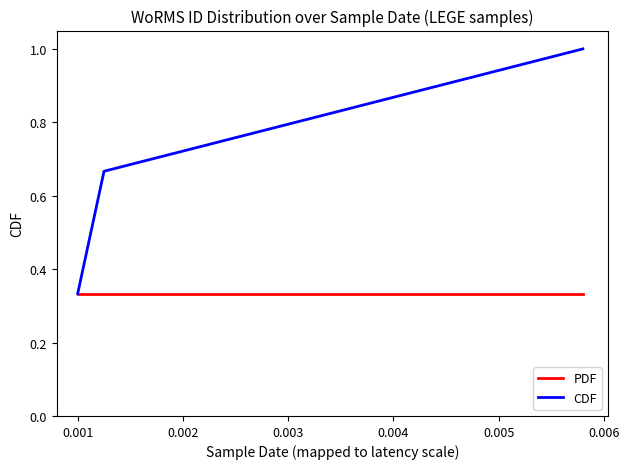

What are all the series names shown in the legend?

PDF, CDF